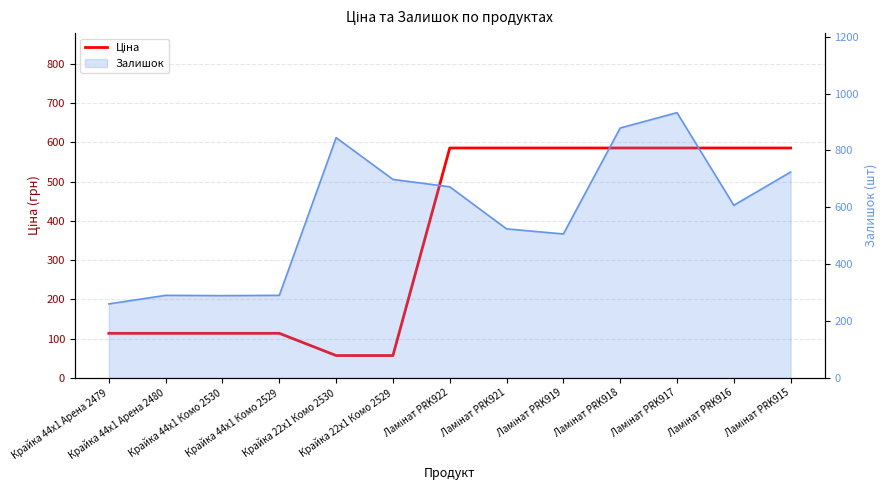

The chart shows a value of 51.0 at Крайка 44x1 Комо 2530. True or false?

False